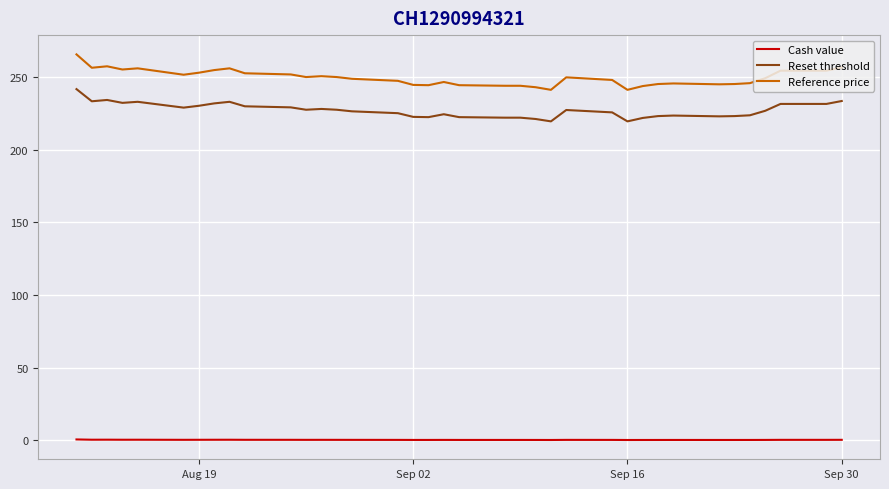

Does the chart have visible grid lines?

Yes